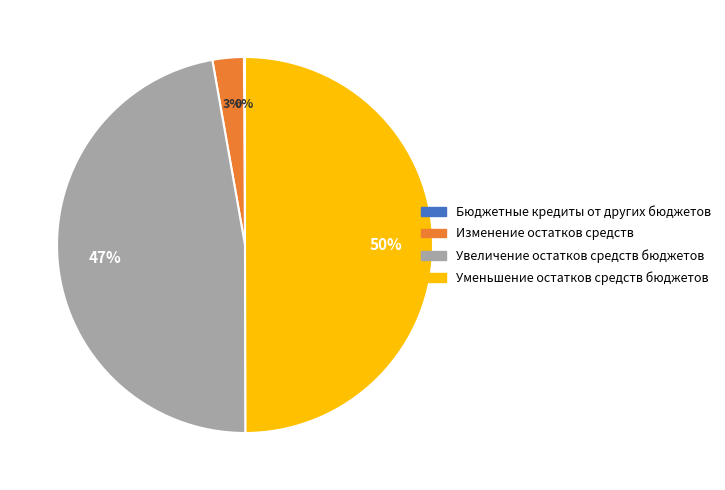

Combined, do Увеличение остатков средств бюджетов and Уменьшение остатков средств бюджетов account for over 50%?

Yes